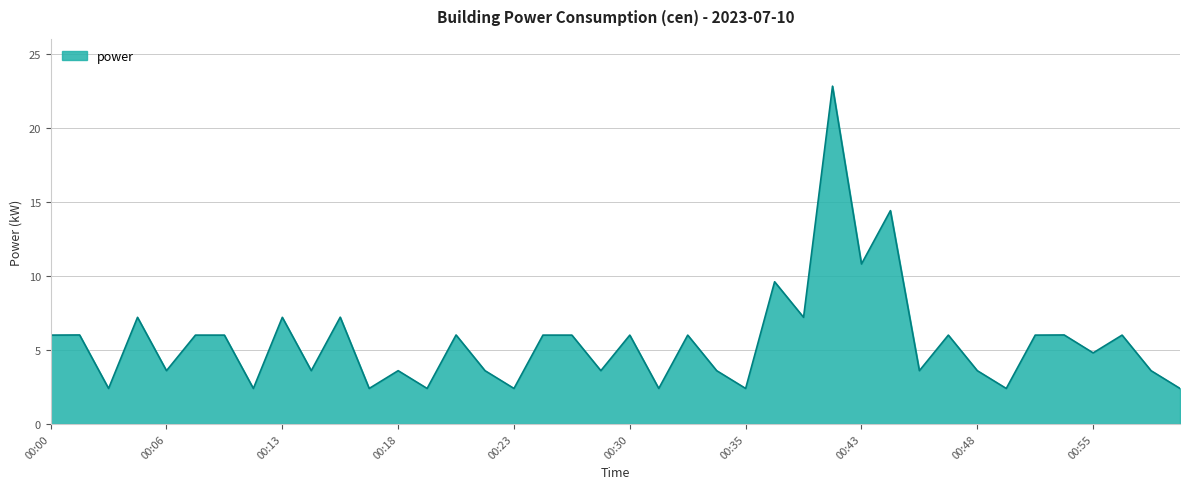

What is the sum of all values?

223.2